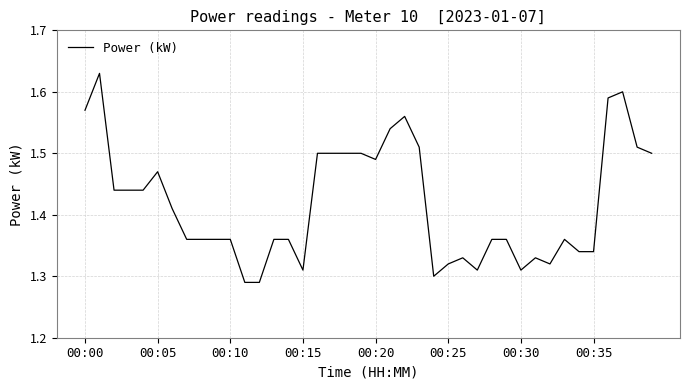

What is the difference between the maximum and minimum values?

0.3